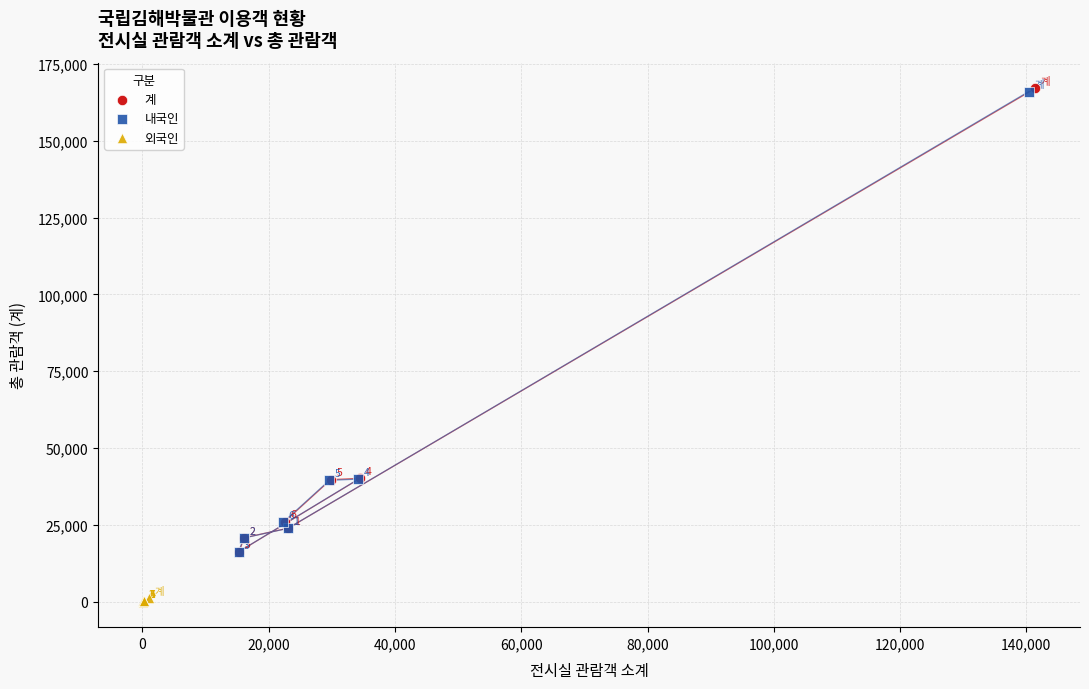

Which series contains the highest Y value?

계